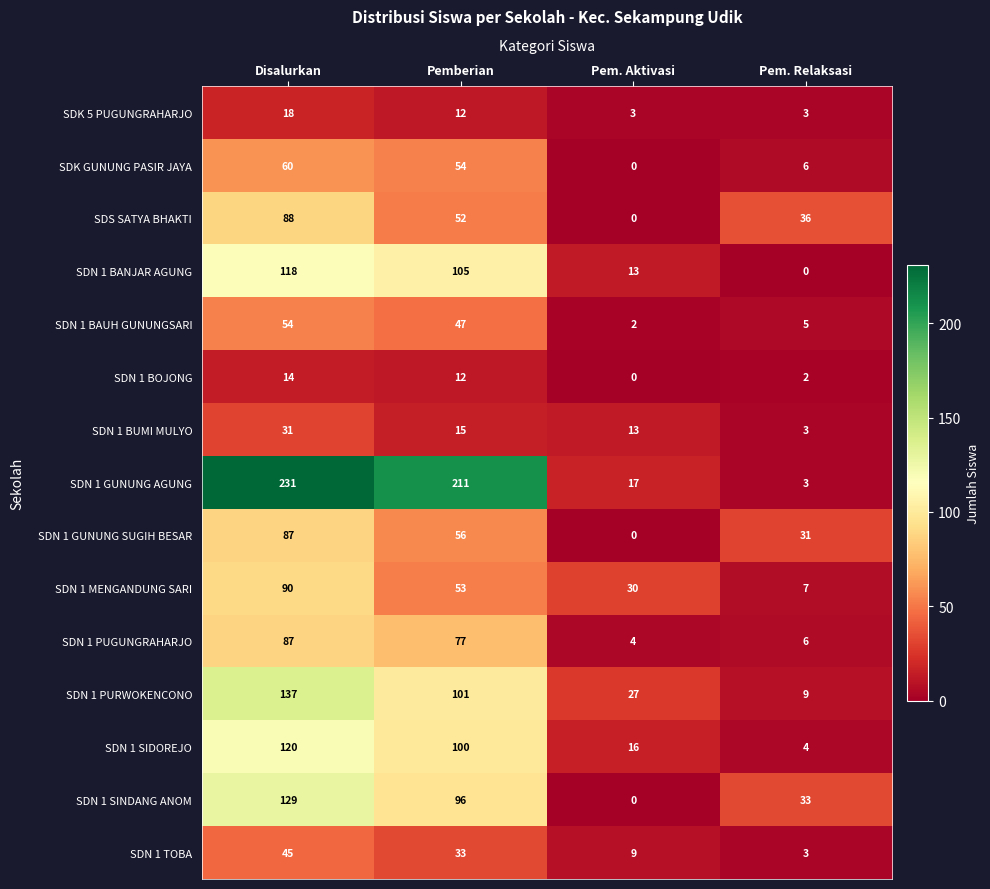

Which series has the largest total across all categories?

SDN 1 GUNUNG AGUNG